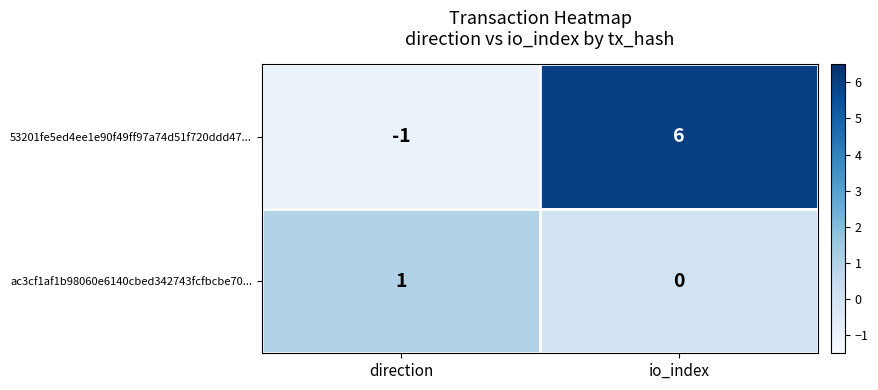

Count the number of data series in this chart.

2